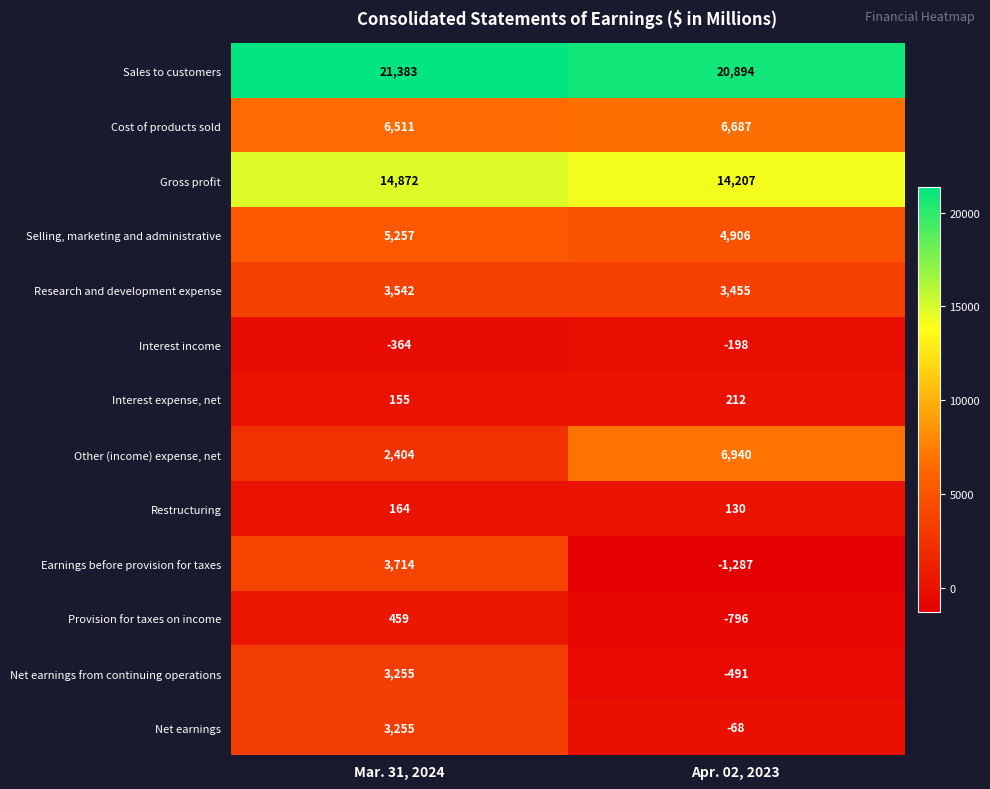

At Apr. 02, 2023, list the series in order from largest to smallest.

Sales to customers, Gross profit, Other (income) expense, net, Cost of products sold, Selling, marketing and administrative, Research and development expense, Interest expense, net, Restructuring, Net earnings, Interest income, Net earnings from continuing operations, Provision for taxes on income, Earnings before provision for taxes